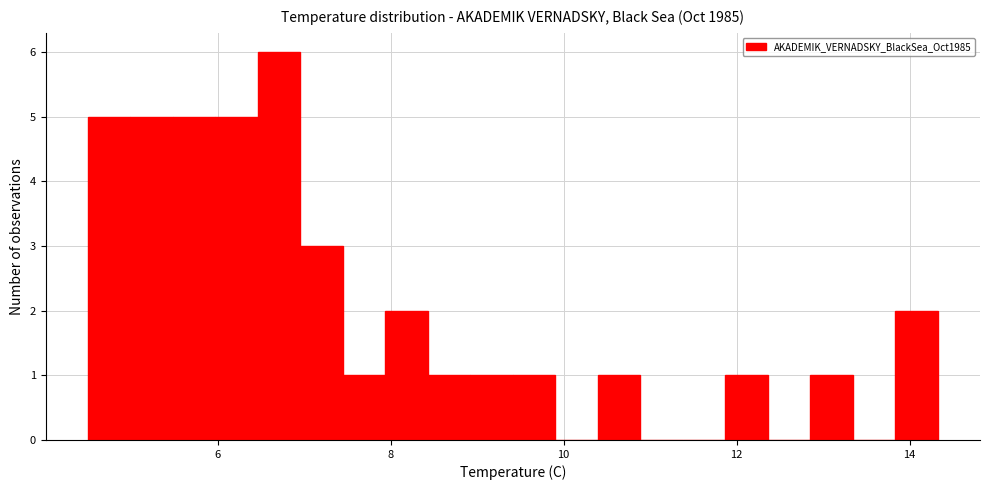

Read against the x-axis, roughly where is the centre of the tallest bar?

6.8